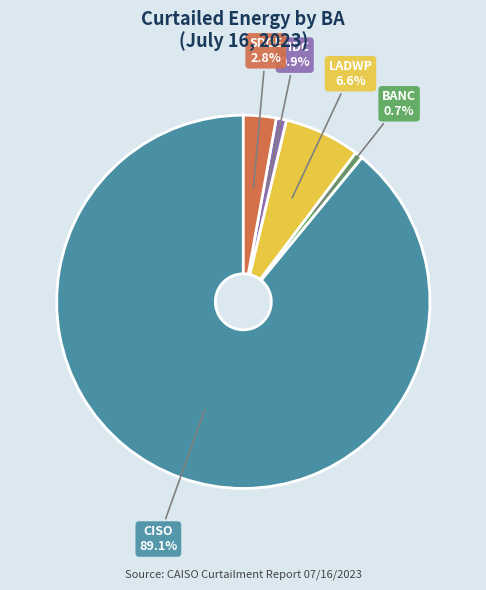

What percentage is the TIDC slice, to the nearest percent?

1%